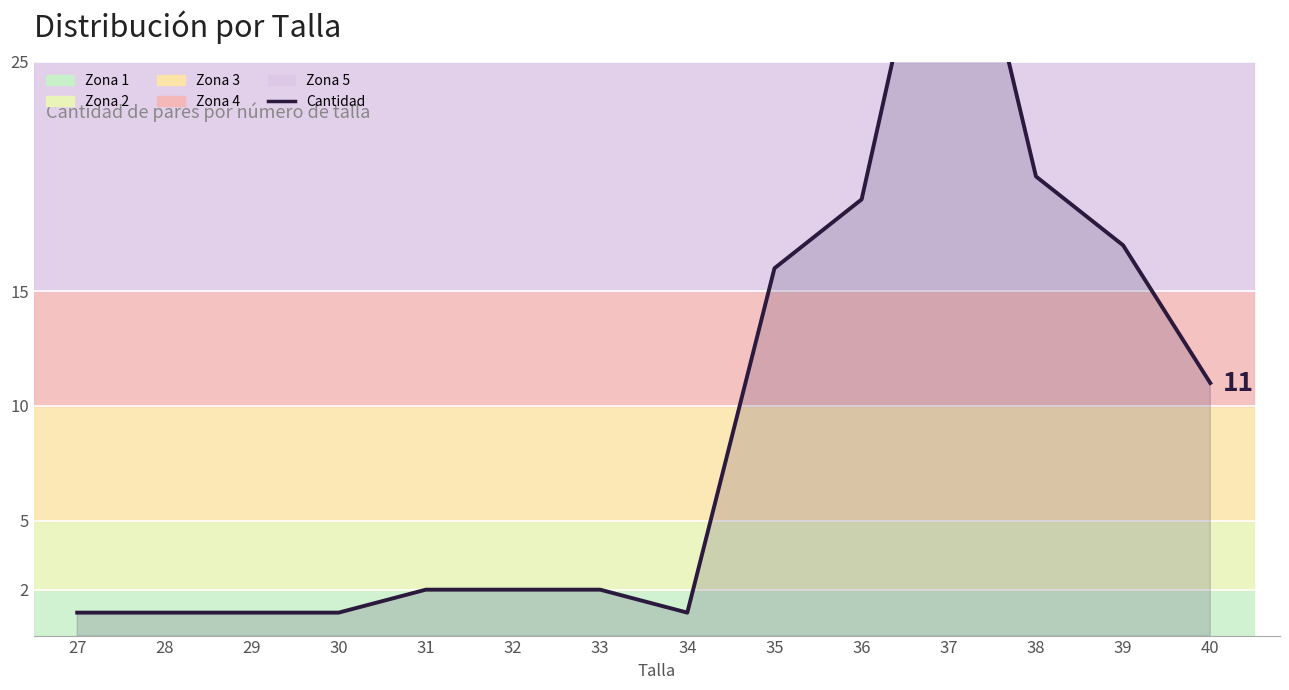

Reading right to left, list all the values displayed in this chart.

11	17	20	36	19	16	1	2	2	2	1	1	1	1